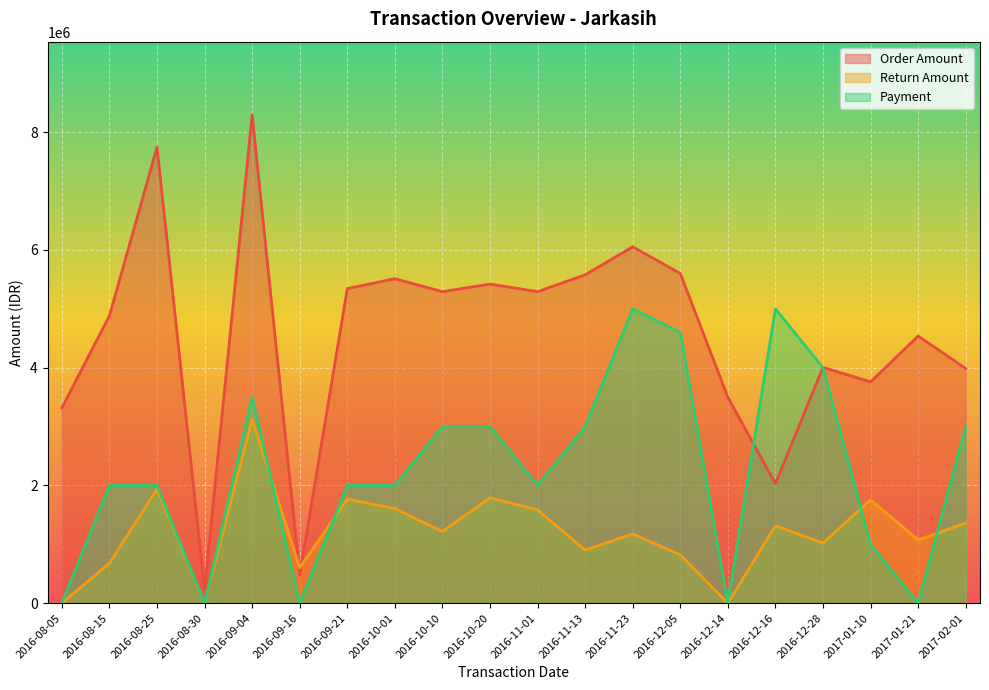

List the labels in order of Return Amount value, smallest first.

2016-08-05, 2016-08-30, 2016-12-14, 2016-09-16, 2016-08-15, 2016-12-05, 2016-11-13, 2016-12-28, 2017-01-21, 2016-11-23, 2016-10-10, 2016-12-16, 2017-02-01, 2016-11-01, 2016-10-01, 2017-01-10, 2016-09-21, 2016-10-20, 2016-08-25, 2016-09-04